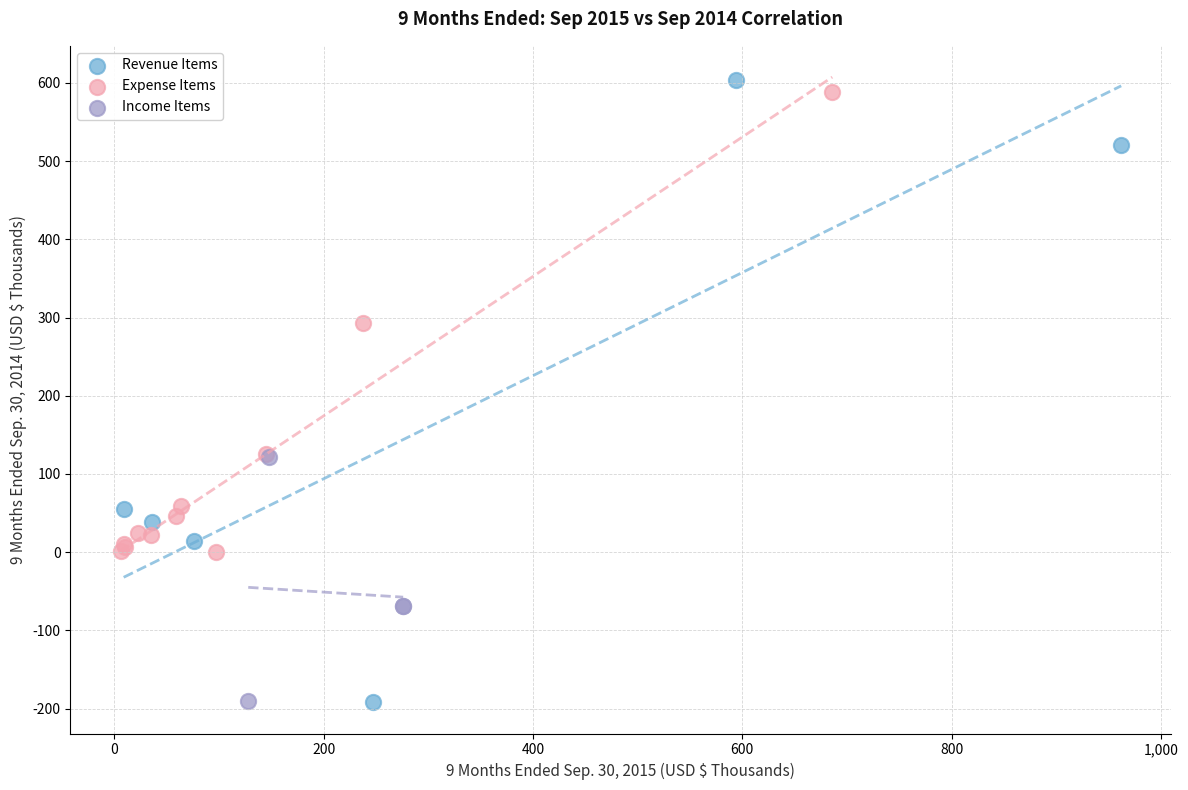

Which series has the widest spread of Y values?

Revenue Items